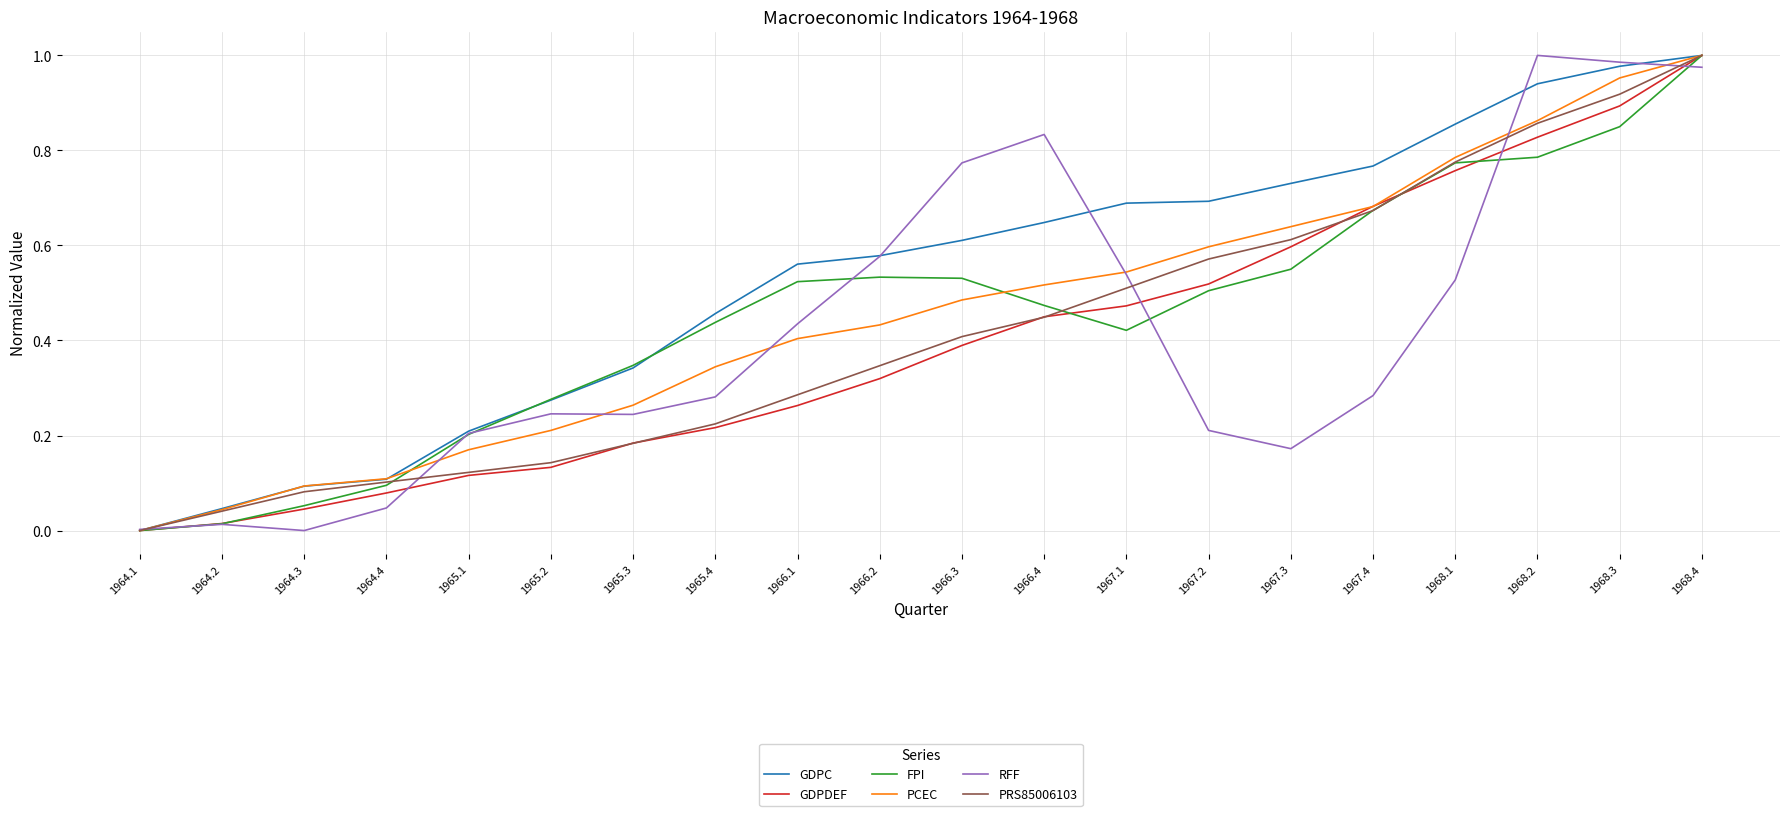

What is the sum of all GDPDEF values?

8.0